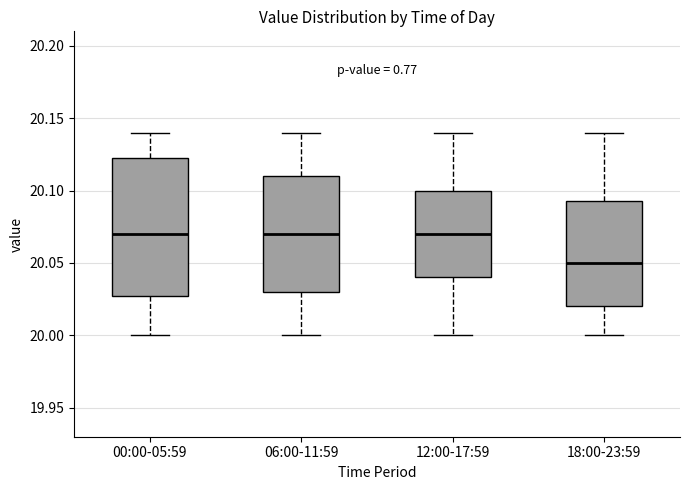

Reading left to right, transcribe this box plot: for each box, give where its median line is, the range the box spans, and where its two whiskers end, as read against the y-axis. The values are not printed on the chart, so give them approximately, as read against the axis.

00:00-05:59: median 20.070, box 20.030 to 20.125, whiskers 20.000 to 20.140
06:00-11:59: median 20.070, box 20.030 to 20.110, whiskers 20.000 to 20.140
12:00-17:59: median 20.070, box 20.040 to 20.100, whiskers 20.000 to 20.140
18:00-23:59: median 20.050, box 20.020 to 20.095, whiskers 20.000 to 20.140